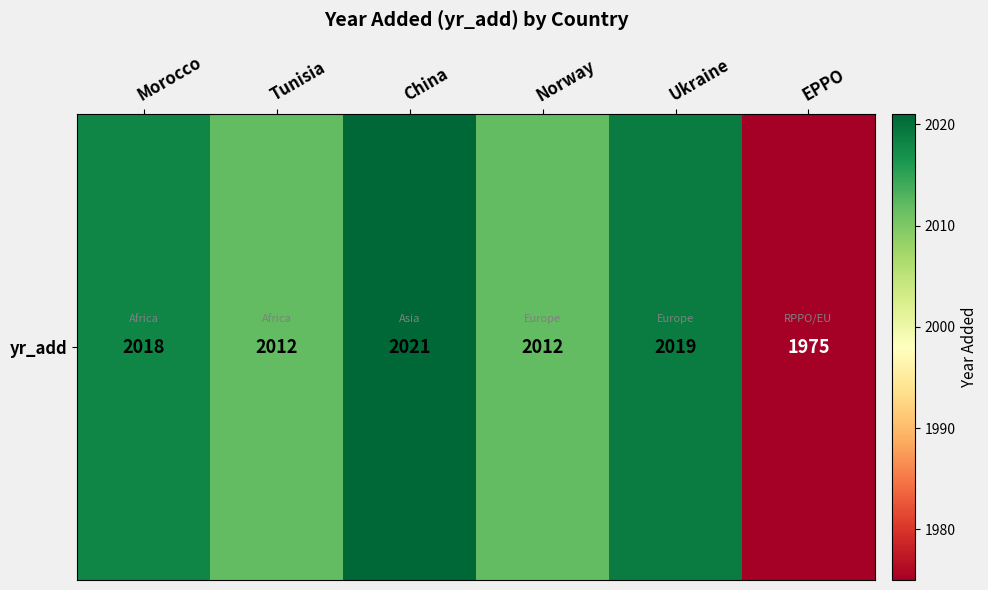

Between EPPO and Morocco, which is larger?

Morocco